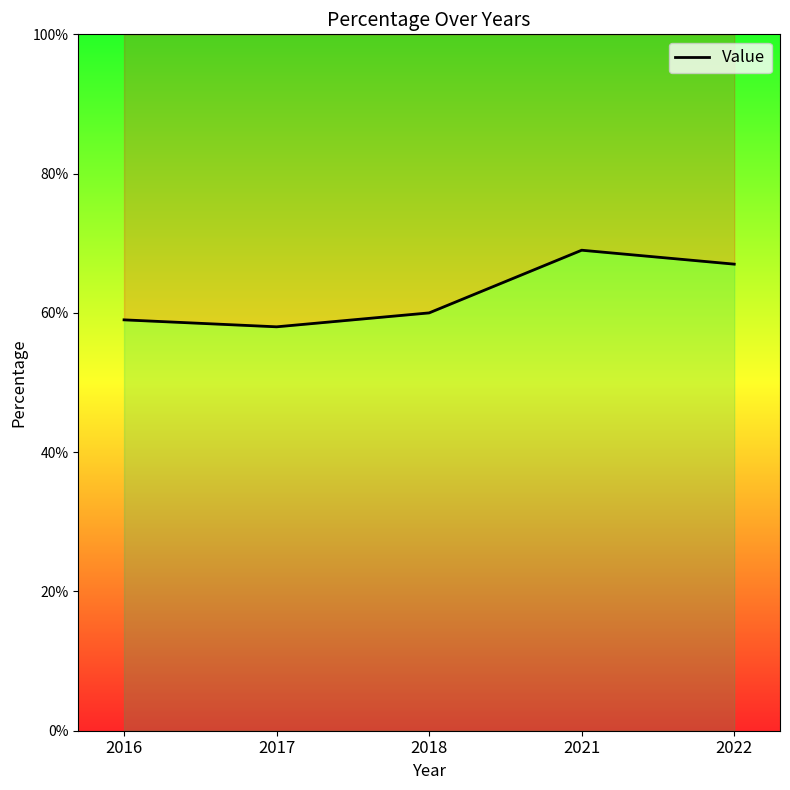

Which has a higher value, 2017 or 2018?

2018